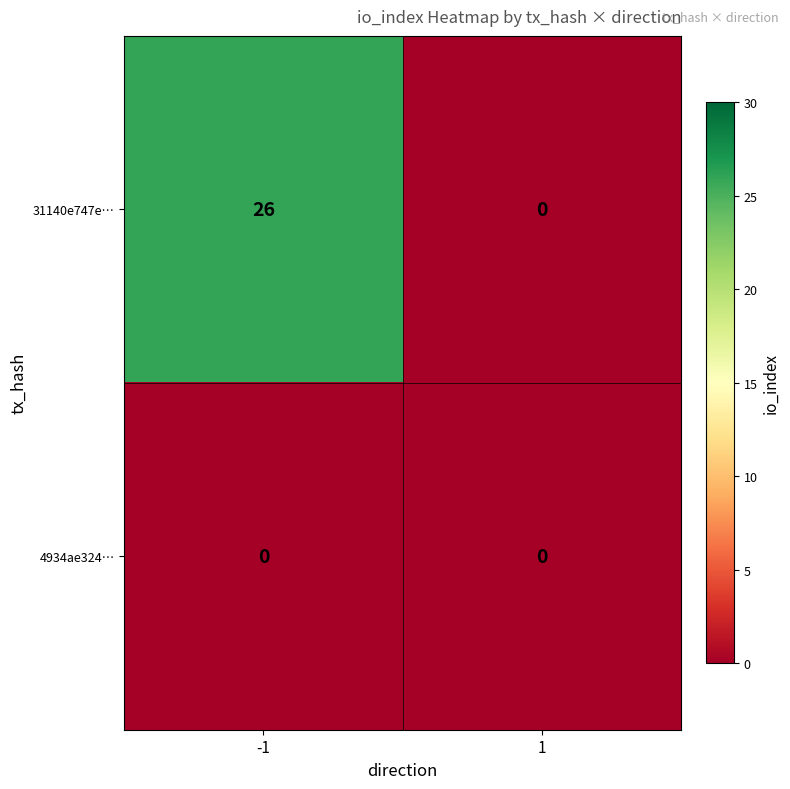

The 31140e747e… series shows 0 at 1. True or false?

True